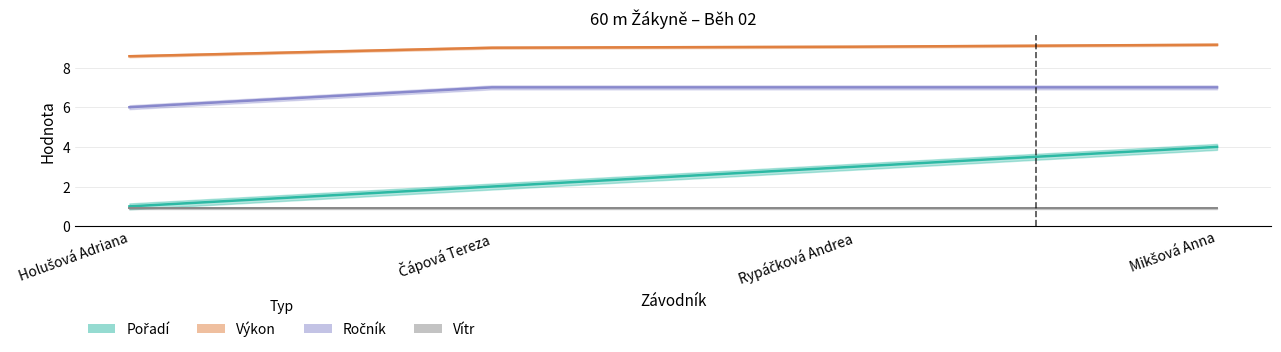

True or false: Pořadí and Ročník intersect in this chart.

False